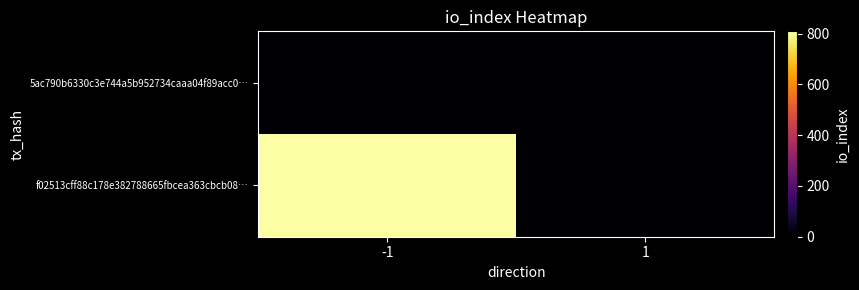

Which label corresponds to the largest value in the chart?

-1